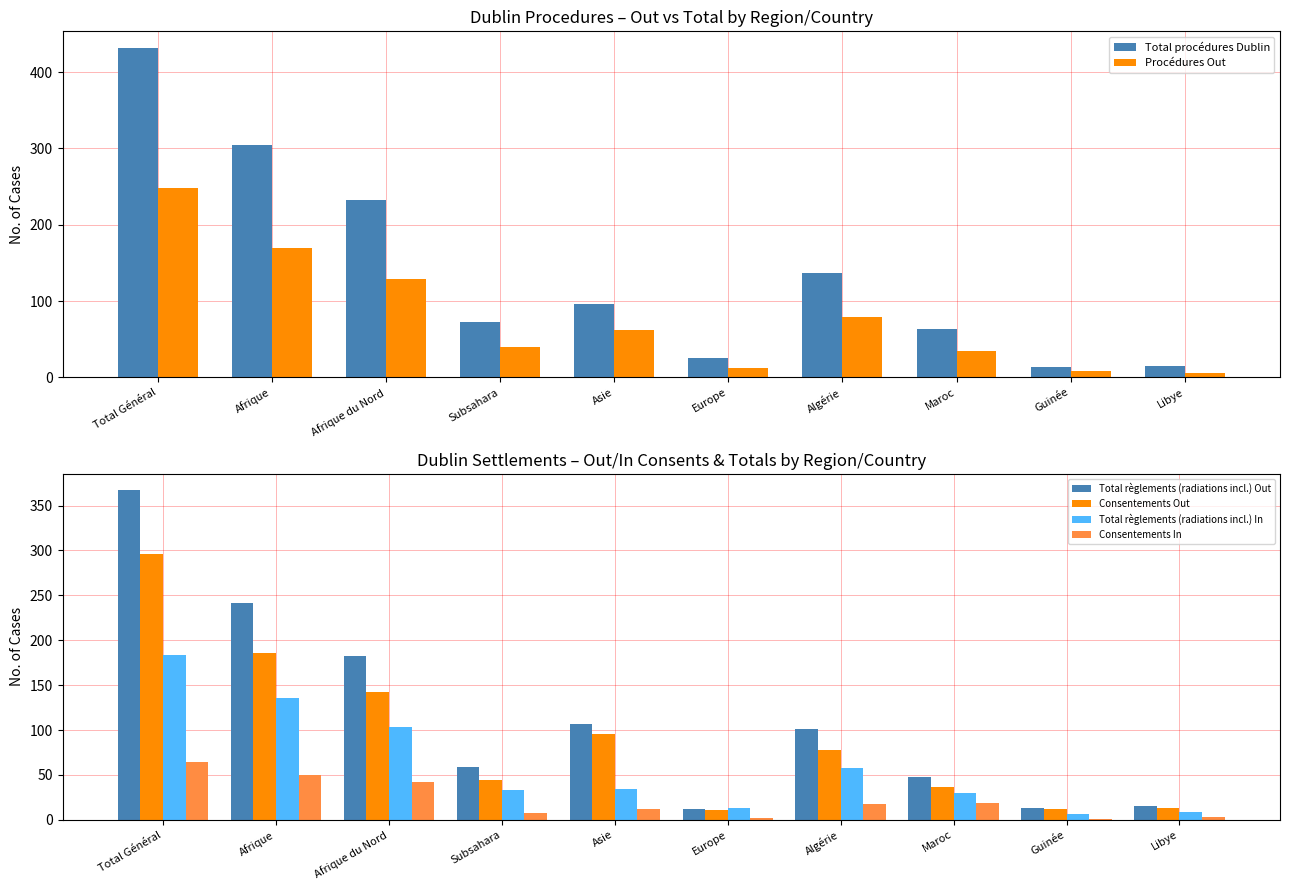

Which series has the widest spread of values?

Total procédures Dublin